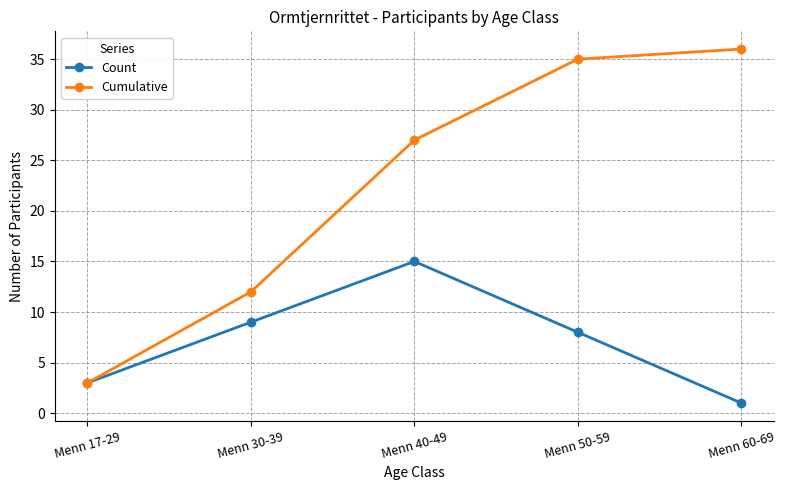

Rank the categories by Cumulative value from highest to lowest.

Menn 60-69, Menn 50-59, Menn 40-49, Menn 30-39, Menn 17-29